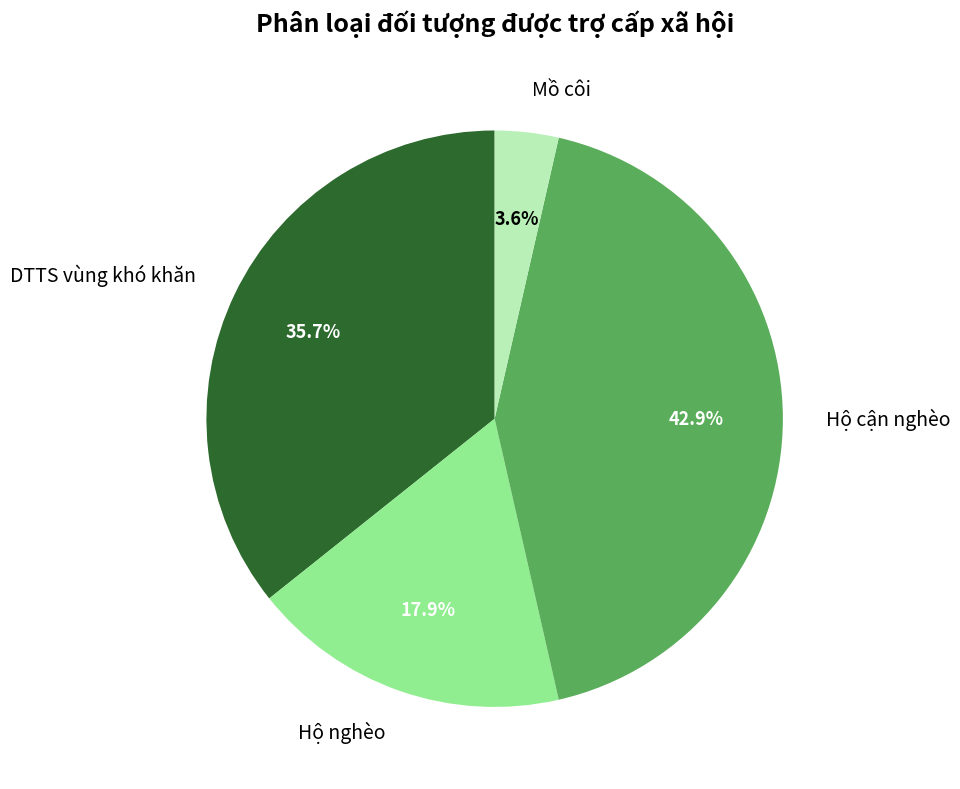

Does Hộ cận nghèo represent more than half of the total?

No